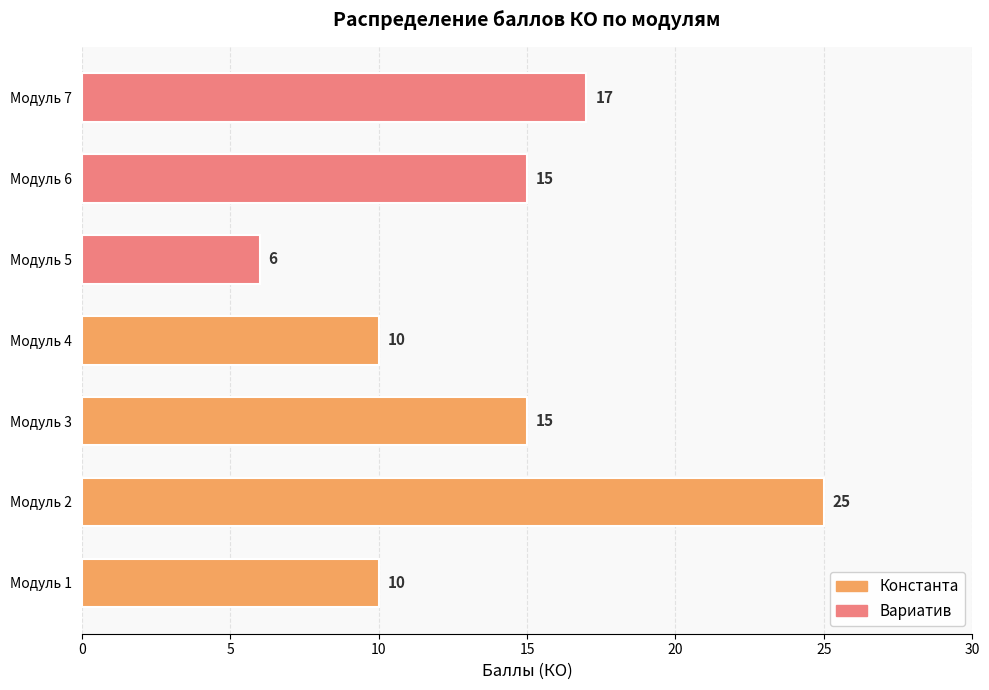

Reading top to bottom, extract all data points from this chart.

Модуль 7=17	Модуль 6=15	Модуль 5=6	Модуль 4=10	Модуль 3=15	Модуль 2=25	Модуль 1=10